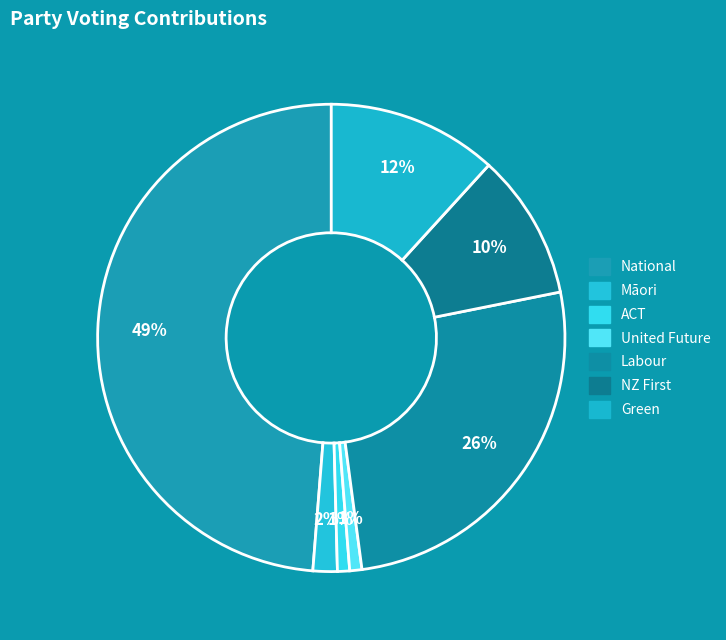

To the nearest percent, what is the difference between the largest and smallest slice percentages?

48%